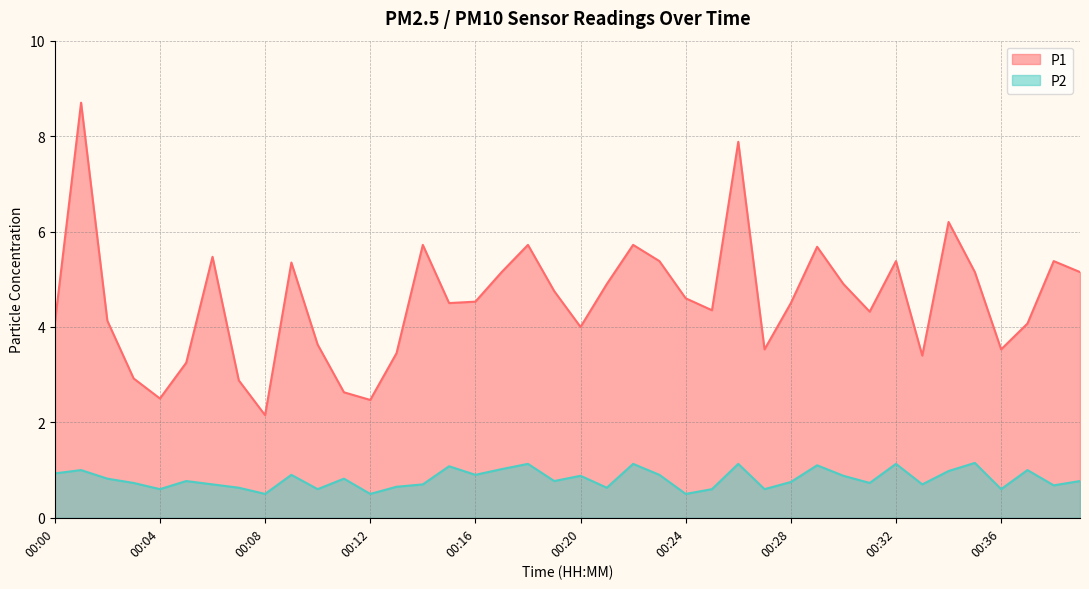

List the labels in order of P1 value, smallest first.

00:08, 00:12, 00:04, 00:11, 00:07, 00:03, 00:05, 00:33, 00:13, 00:27, 00:36, 00:10, 00:20, 00:00, 00:37, 00:02, 00:31, 00:25, 00:15, 00:28, 00:16, 00:24, 00:19, 00:21, 00:30, 00:17, 00:35, 00:39, 00:09, 00:23, 00:32, 00:38, 00:06, 00:29, 00:14, 00:18, 00:22, 00:34, 00:26, 00:01